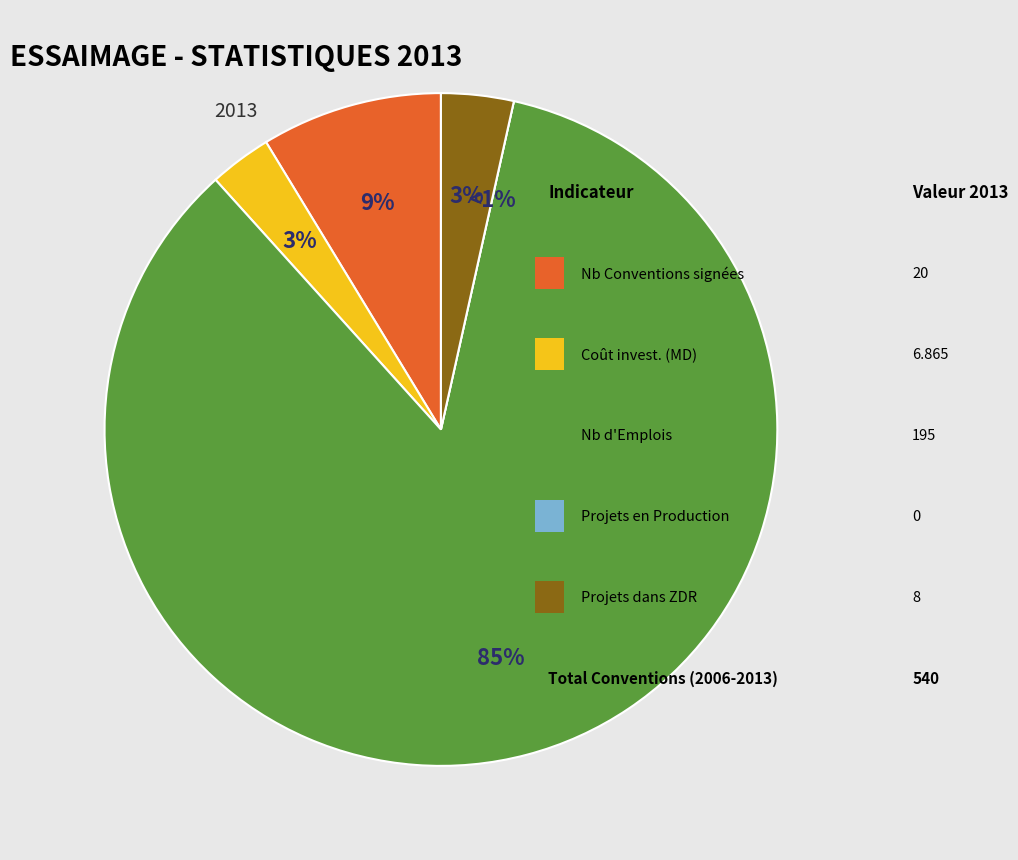

To the nearest percent, what portion does Nb Conventions signées represent?

9%